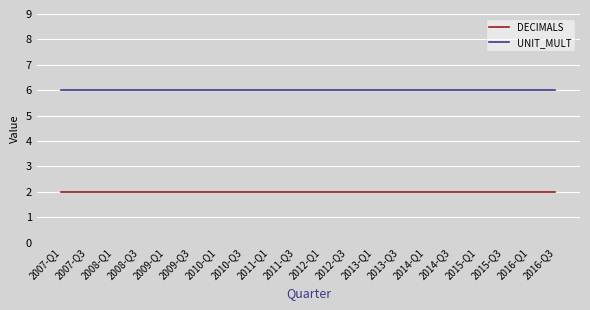

The value of UNIT_MULT at 2008-Q3 is 6. True or false?

True